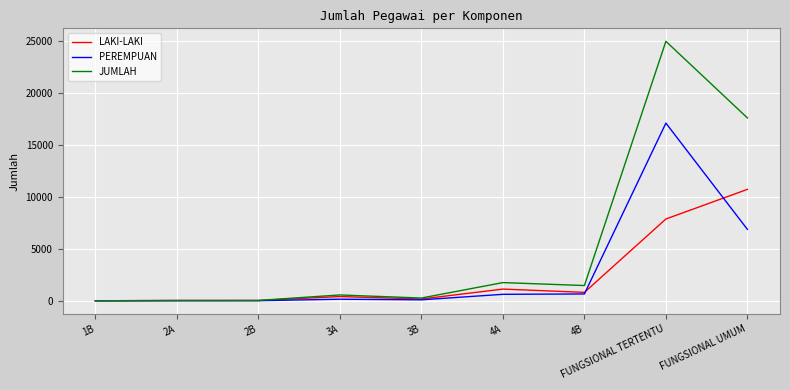

What is the lowest value of the JUMLAH series?

2